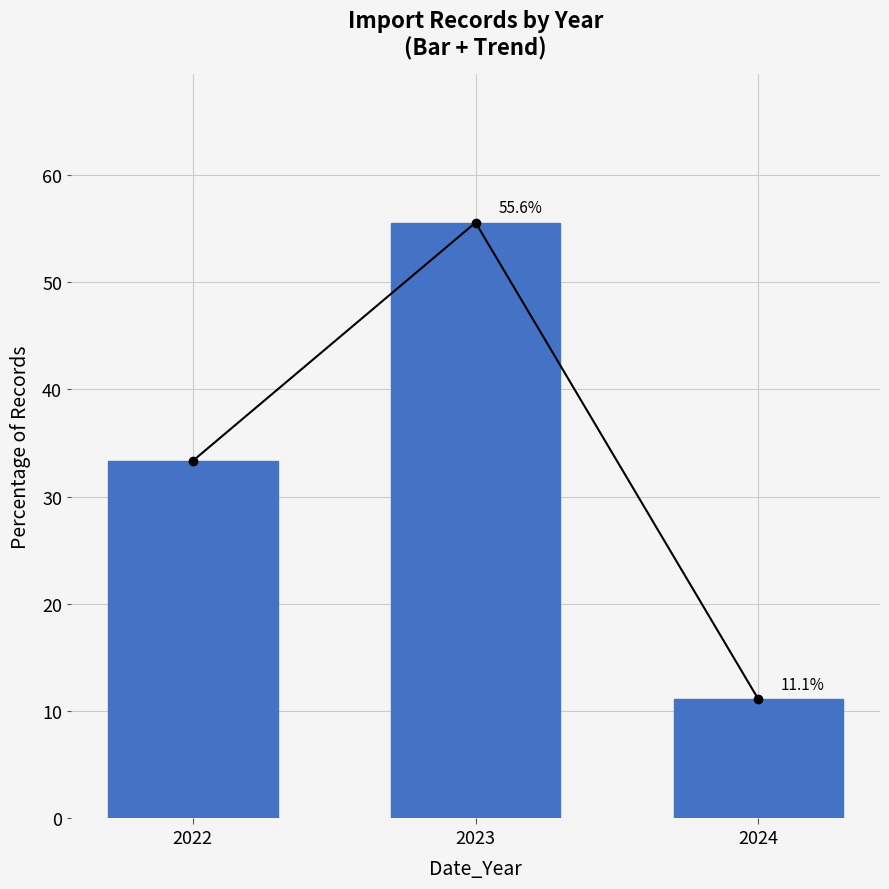

Reading left to right, extract all data points from this chart.

Trend Line: 2022=33.3	2023=55.6	2024=11.1
Import Records: 2022=33.3	2023=55.6	2024=11.1